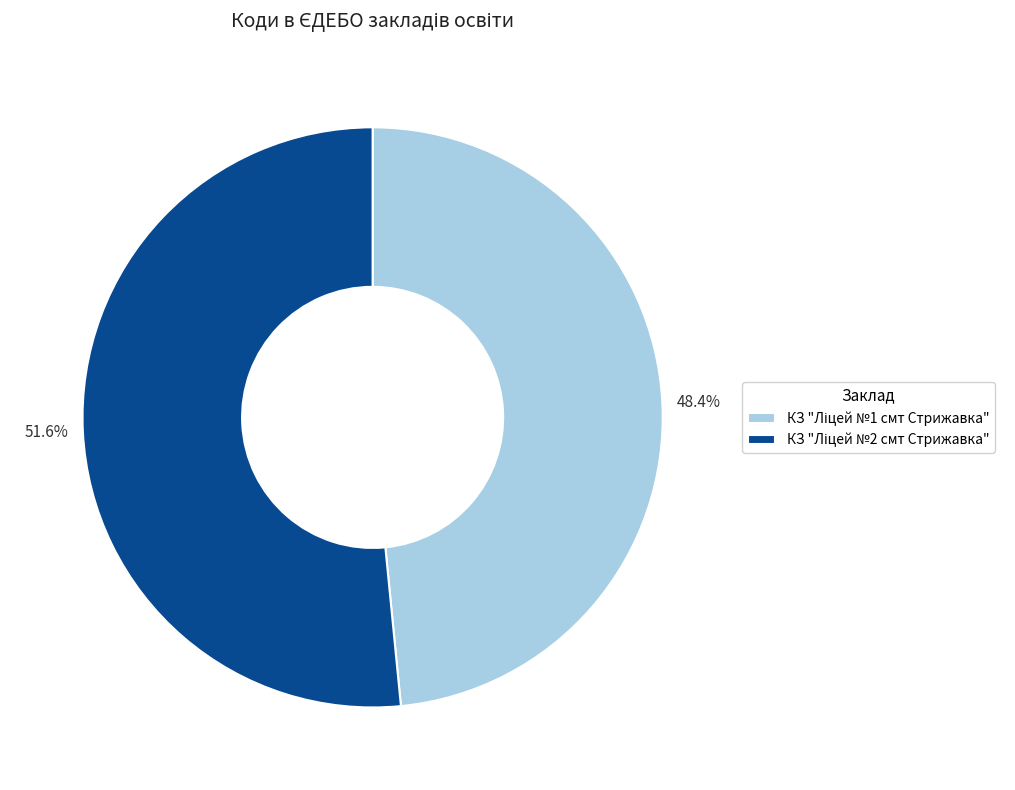

What is the ratio of the value at 48.4% to the value at 51.6%?

0.9